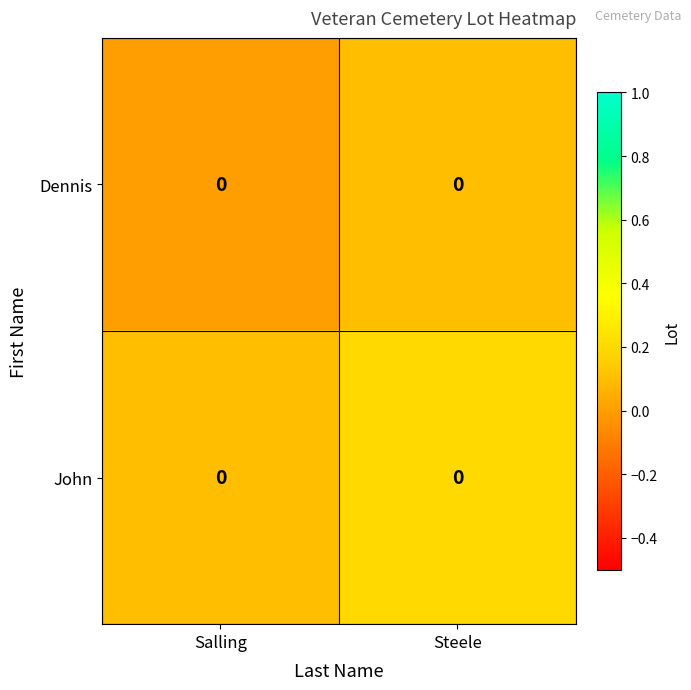

Reading left to right, transcribe all the data shown in this chart.

Dennis: Salling=0.0	Steele=0.0
John: Salling=0.0	Steele=0.0